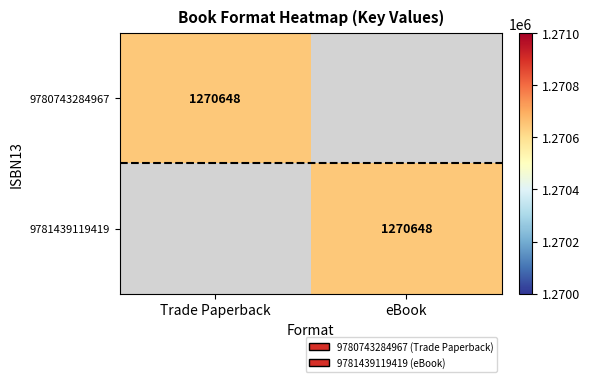

Is it true that 9780743284967 equals 567661 at Trade Paperback?

False